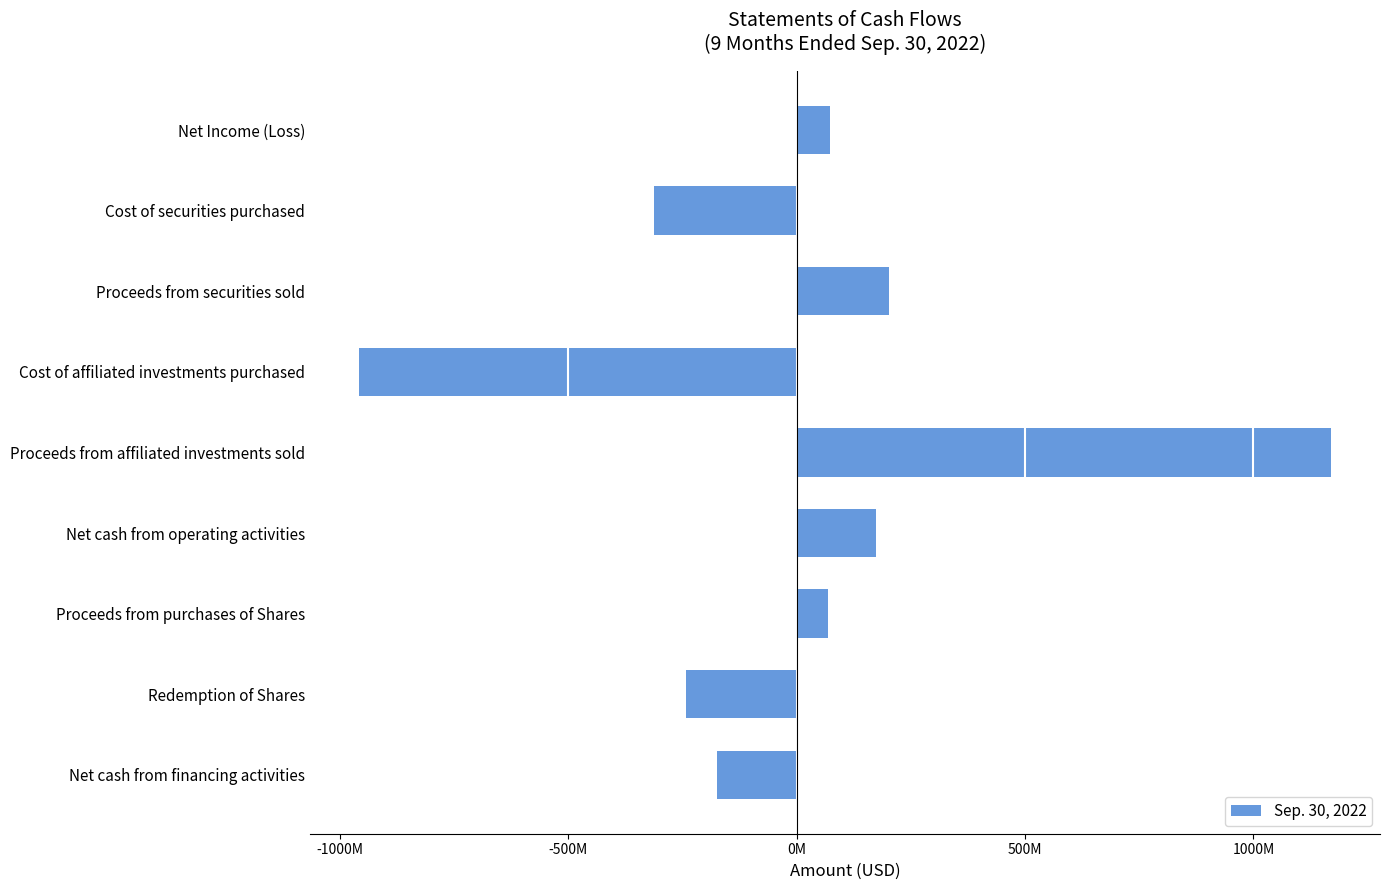

What is the sum of all values?

4114518